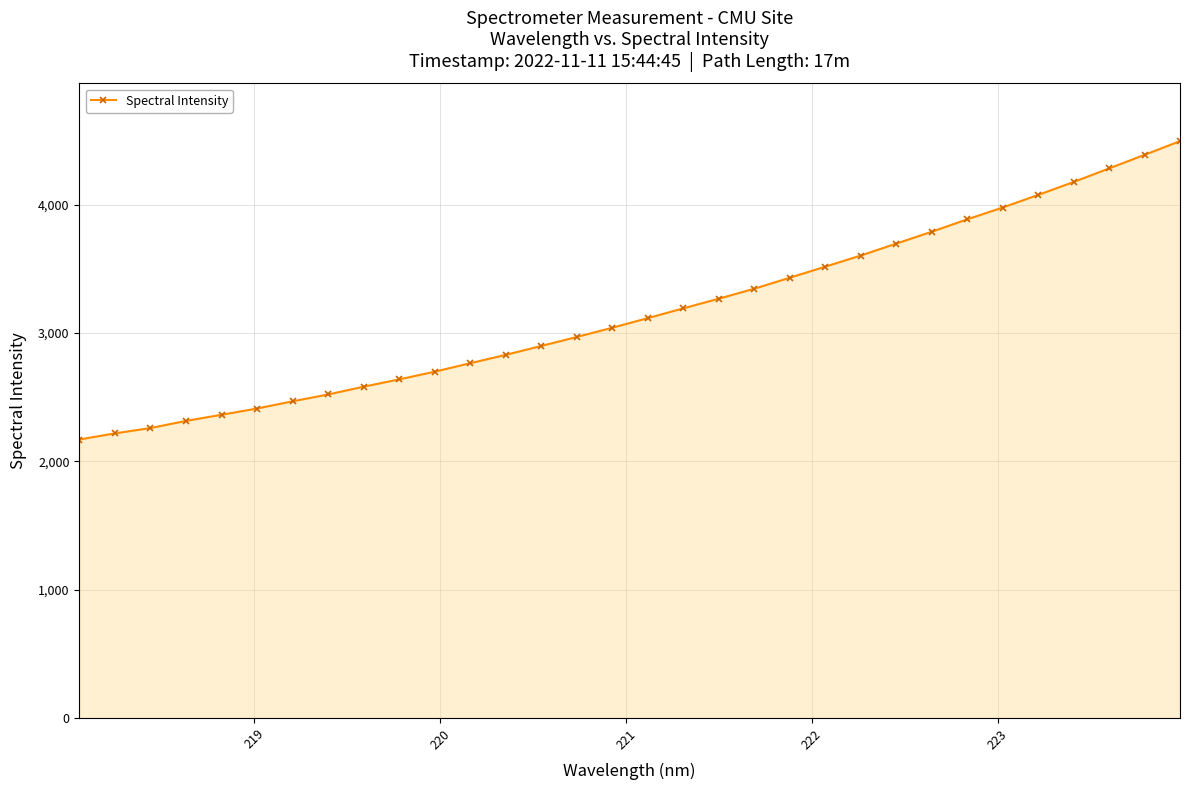

What is the difference between the second highest and second lowest values?

2171.5